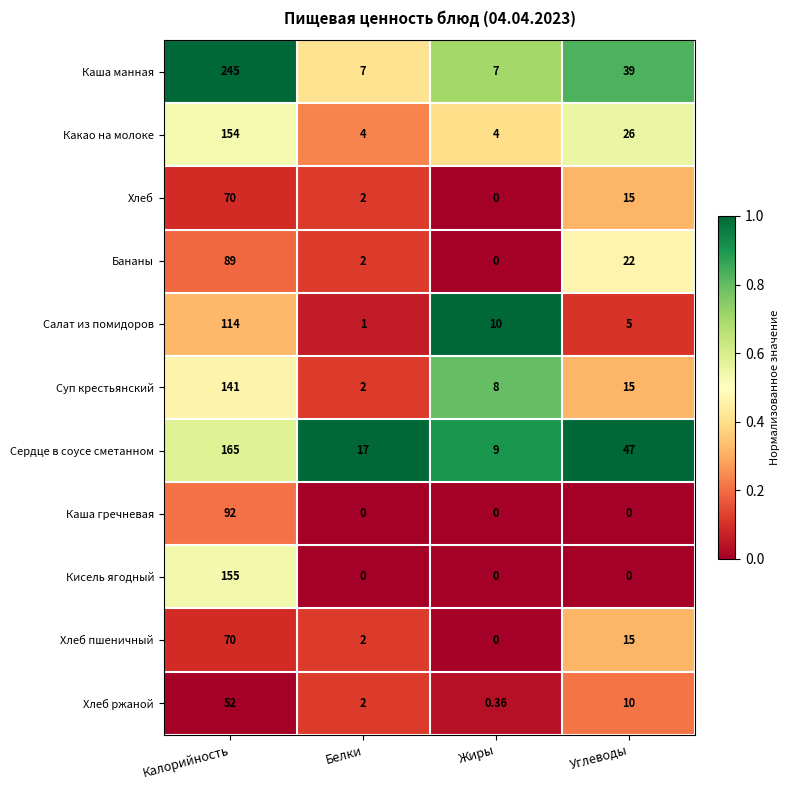

At which label does Хлеб reach its peak?

Калорийность